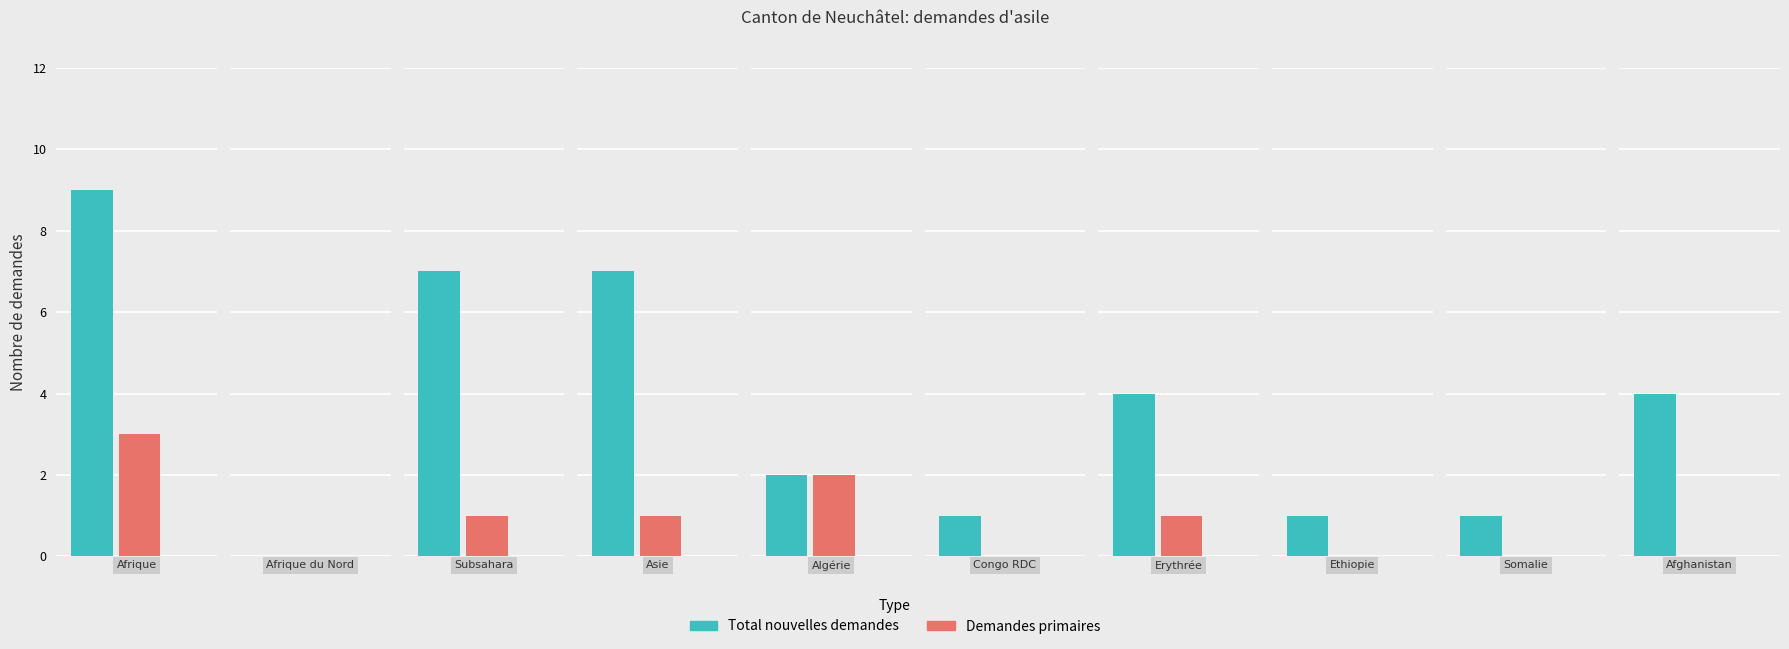

At which label is Demandes primaires closest to 1?

Subsahara